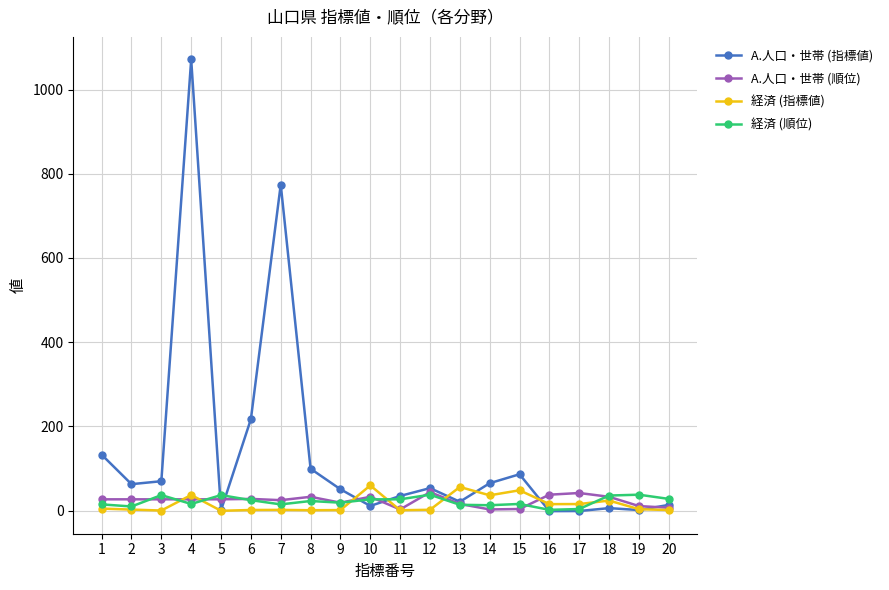

What is the spread (max minus min) of values at 8?

98.5